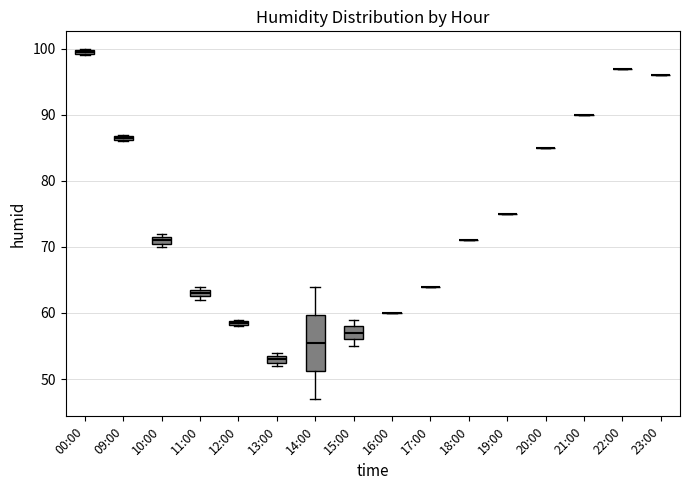

Which box is the tallest, from its lower edge to its upper edge?

14:00